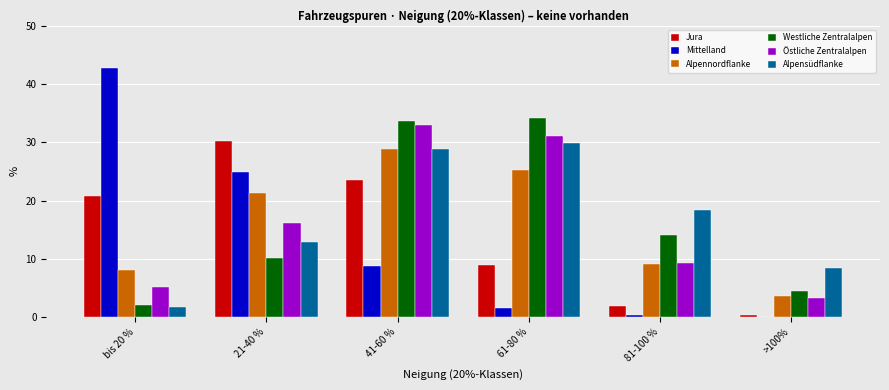

Which series changed the most between 61-80 % and 81-100 %?

Östliche Zentralalpen